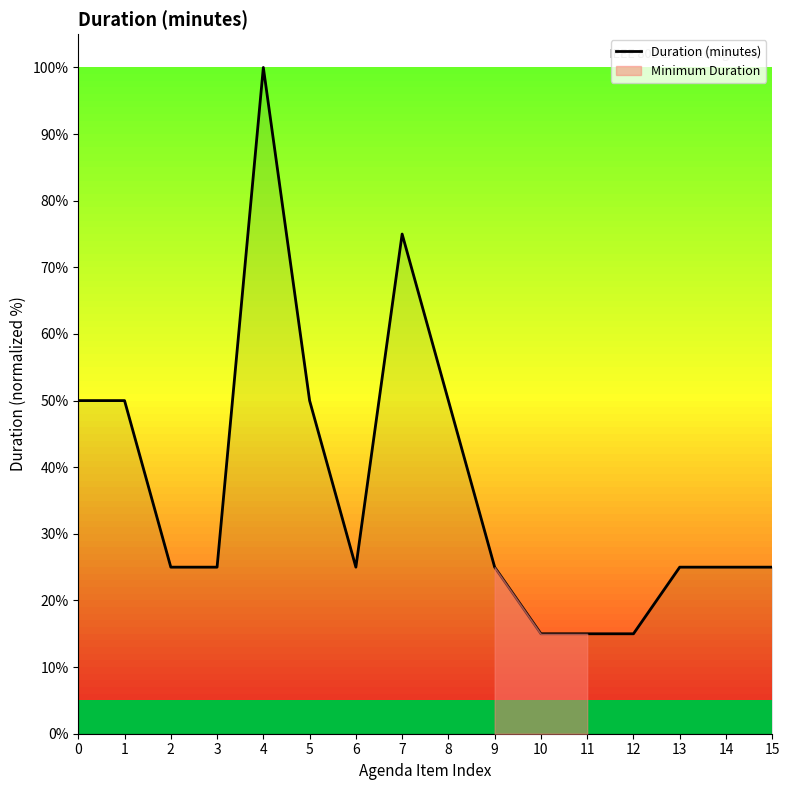

Reading left to right, extract all data points from this chart.

50	50	25	25	100	50	25	75	50	25	15	15	15	25	25	25